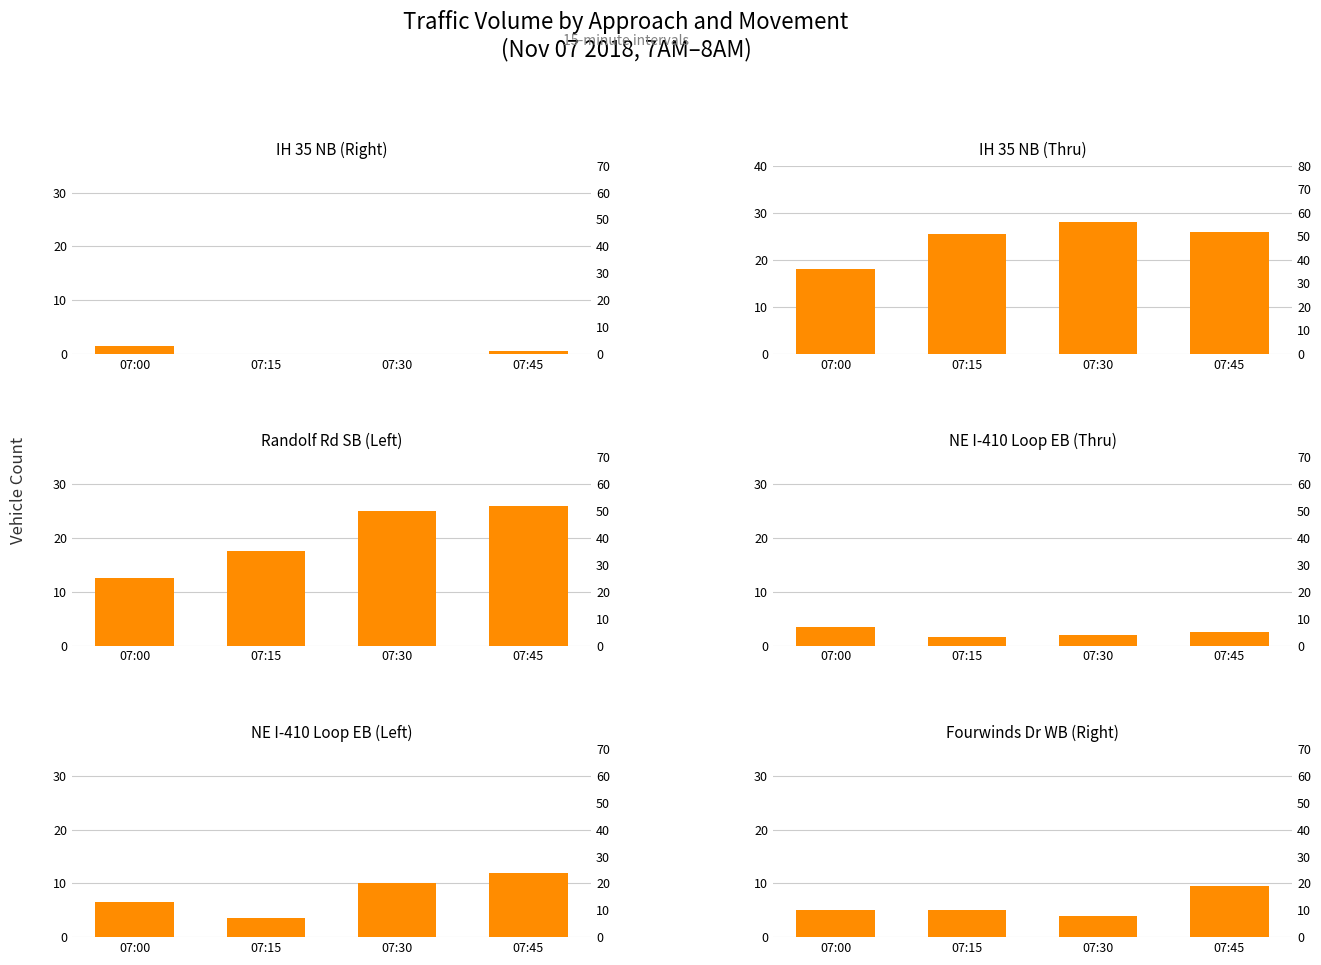

What is the difference between the Randolf Rd SB (Left) values at 07:30 and 07:45?

2